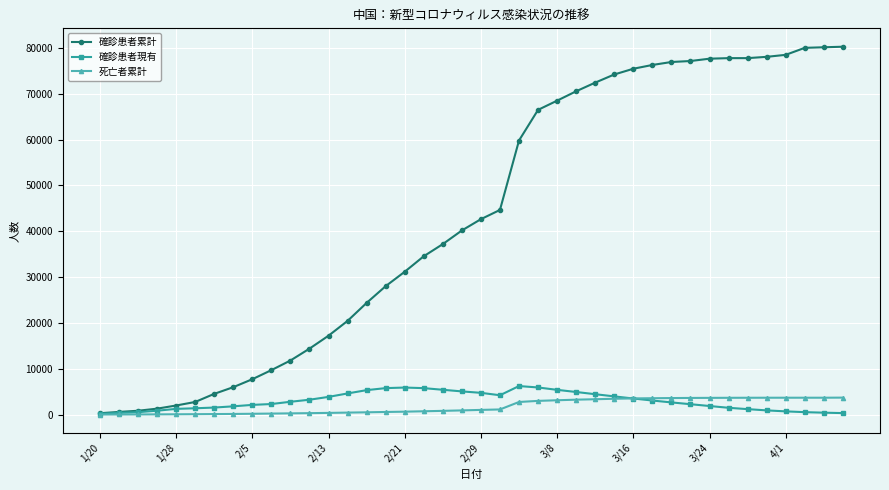

At how many categories does at least one series exceed 49417?

18